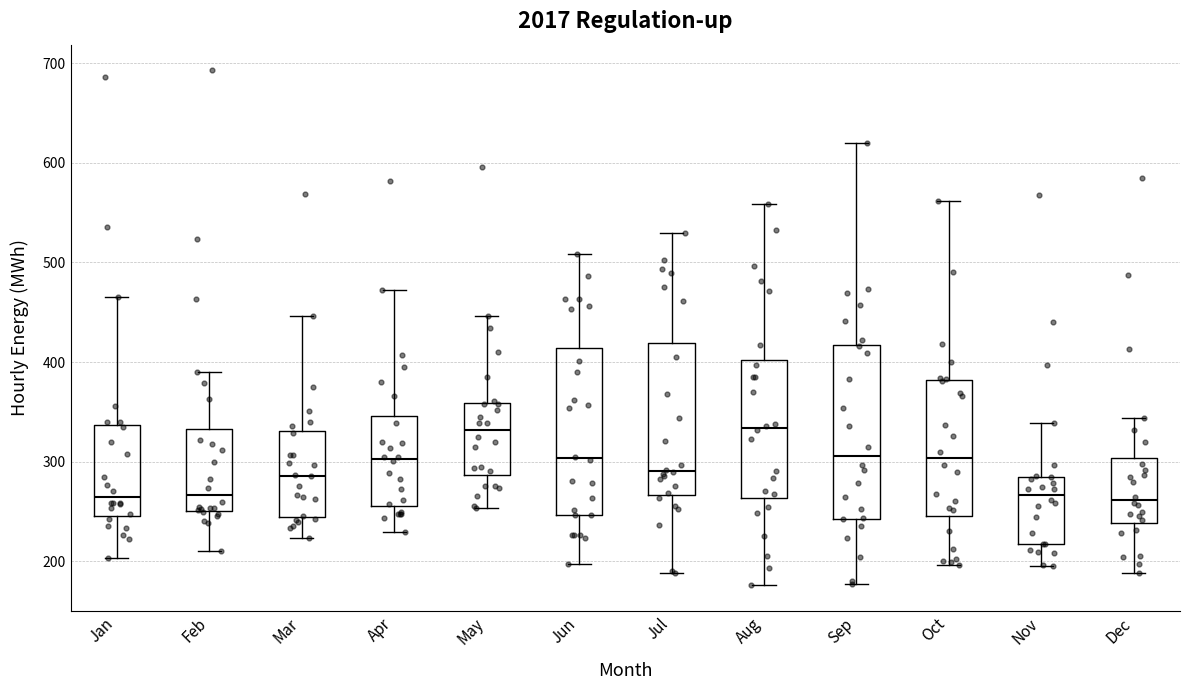

Reading left to right, read every box against the y-axis: the position of its median line, the range the box covers, and the ends of its whiskers. The values are not printed on the chart, so give them approximately, as read against the axis.

Jan: median 260, box 250 to 340, whiskers 200 to 470
Feb: median 270, box 250 to 330, whiskers 210 to 390
Mar: median 290, box 240 to 330, whiskers 220 to 450
Apr: median 300, box 260 to 350, whiskers 230 to 470
May: median 330, box 290 to 360, whiskers 250 to 450
Jun: median 300, box 250 to 410, whiskers 200 to 510
Jul: median 290, box 270 to 420, whiskers 190 to 530
Aug: median 330, box 260 to 400, whiskers 180 to 560
Sep: median 310, box 240 to 420, whiskers 180 to 620
Oct: median 300, box 250 to 380, whiskers 200 to 560
Nov: median 270, box 220 to 280, whiskers 200 to 340
Dec: median 260, box 240 to 300, whiskers 190 to 340